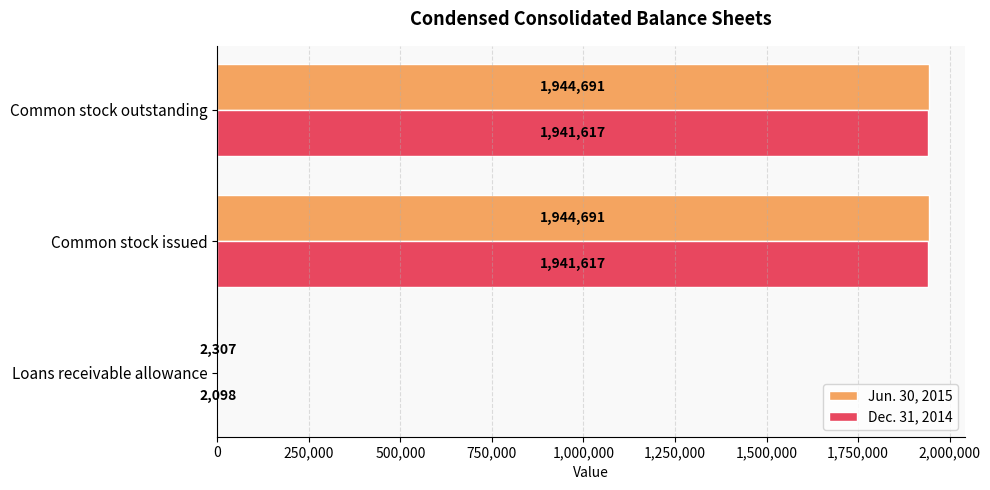

How many Jun. 30, 2015 values are between 2307 and 1944691?

3